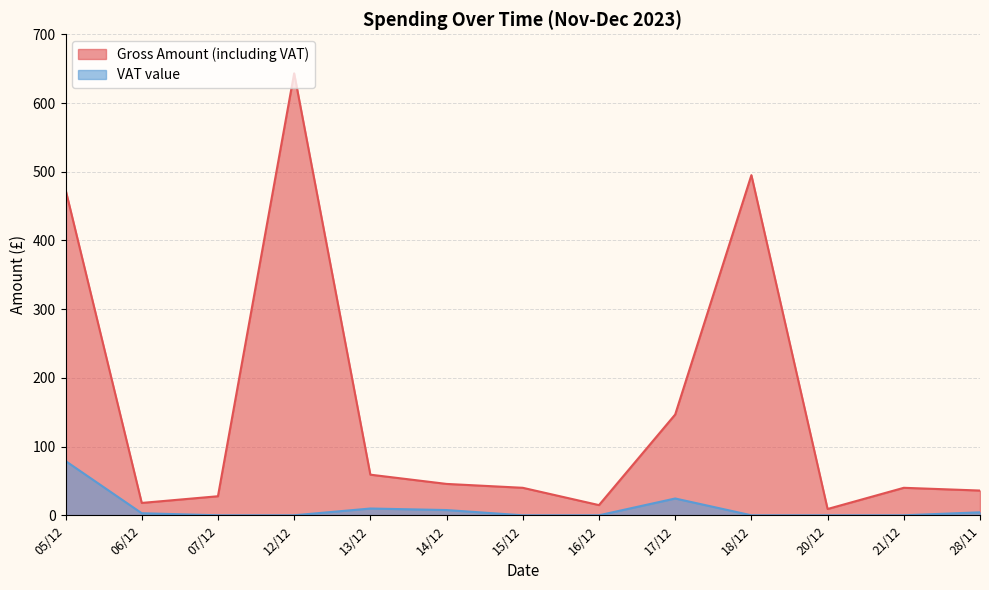

What value does the Gross Amount (including VAT) series have at 12/12?

643.2